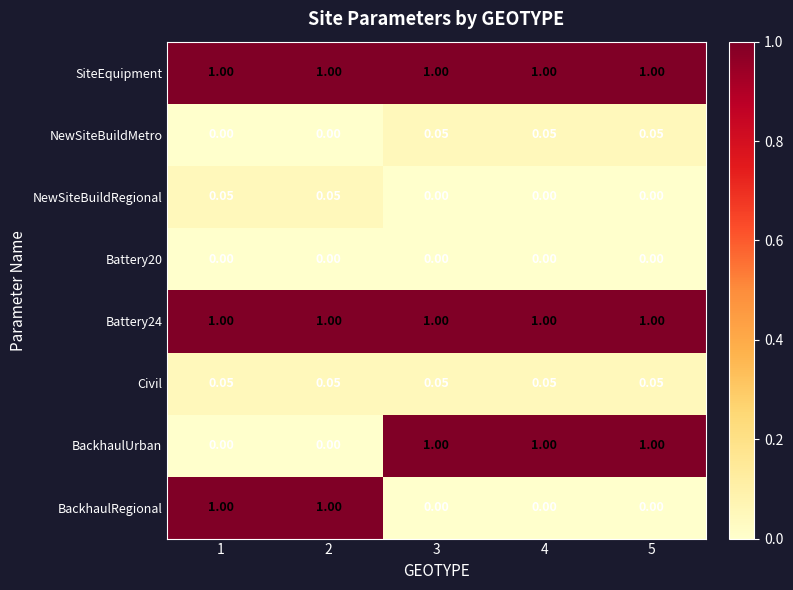

How many values in the BackhaulUrban series are below 1?

2